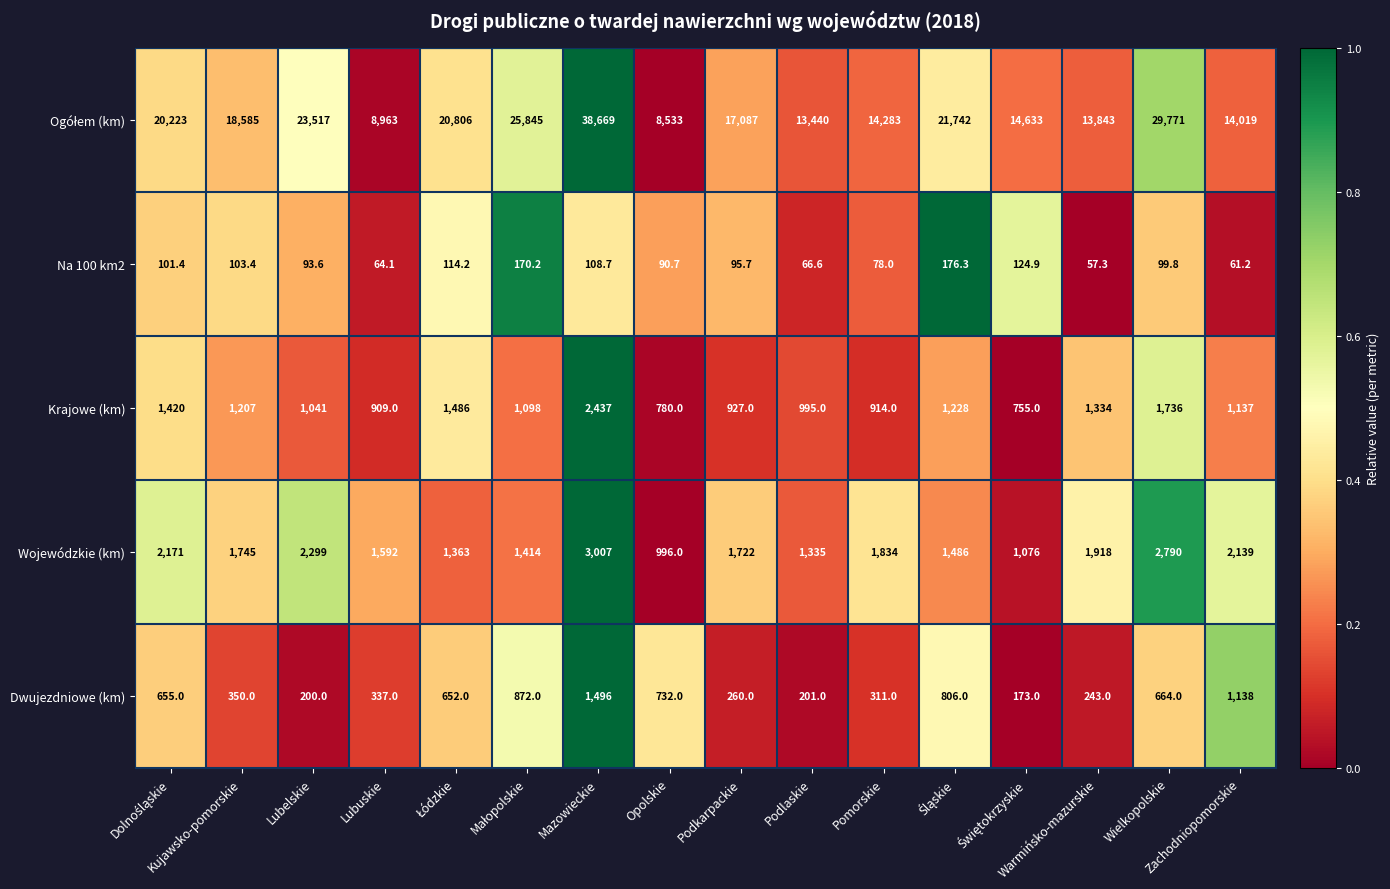

How many data points in Na 100 km2 are above 99?

8